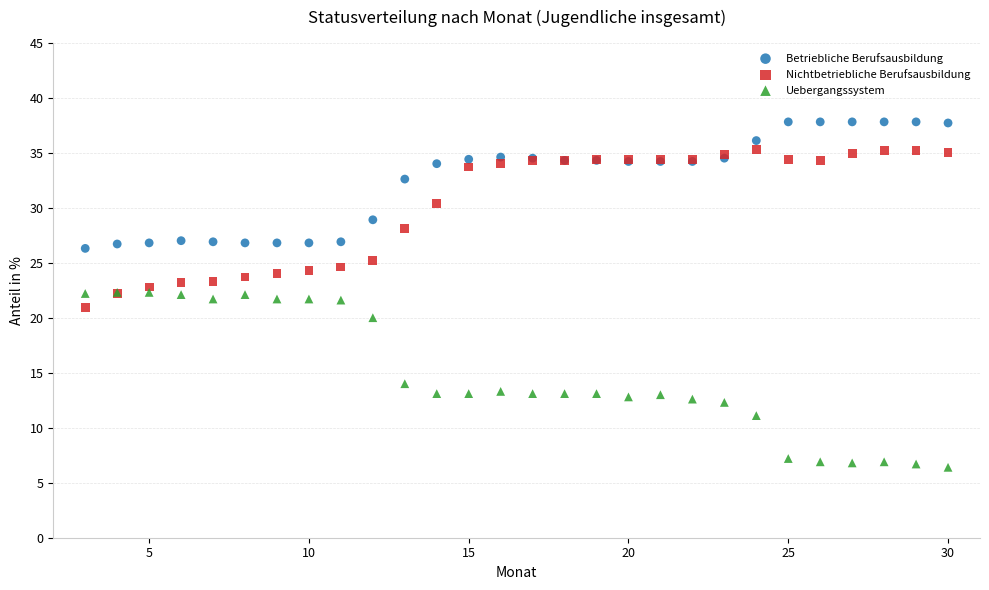

In the Betriebliche Berufsausbildung series, what Y value is closest to 32?

32.6